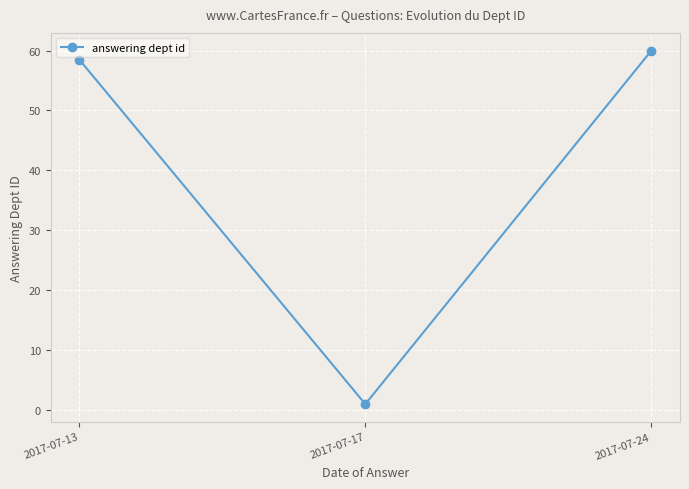

Reading right to left, list all the values displayed in this chart.

60.0	1.0	58.5